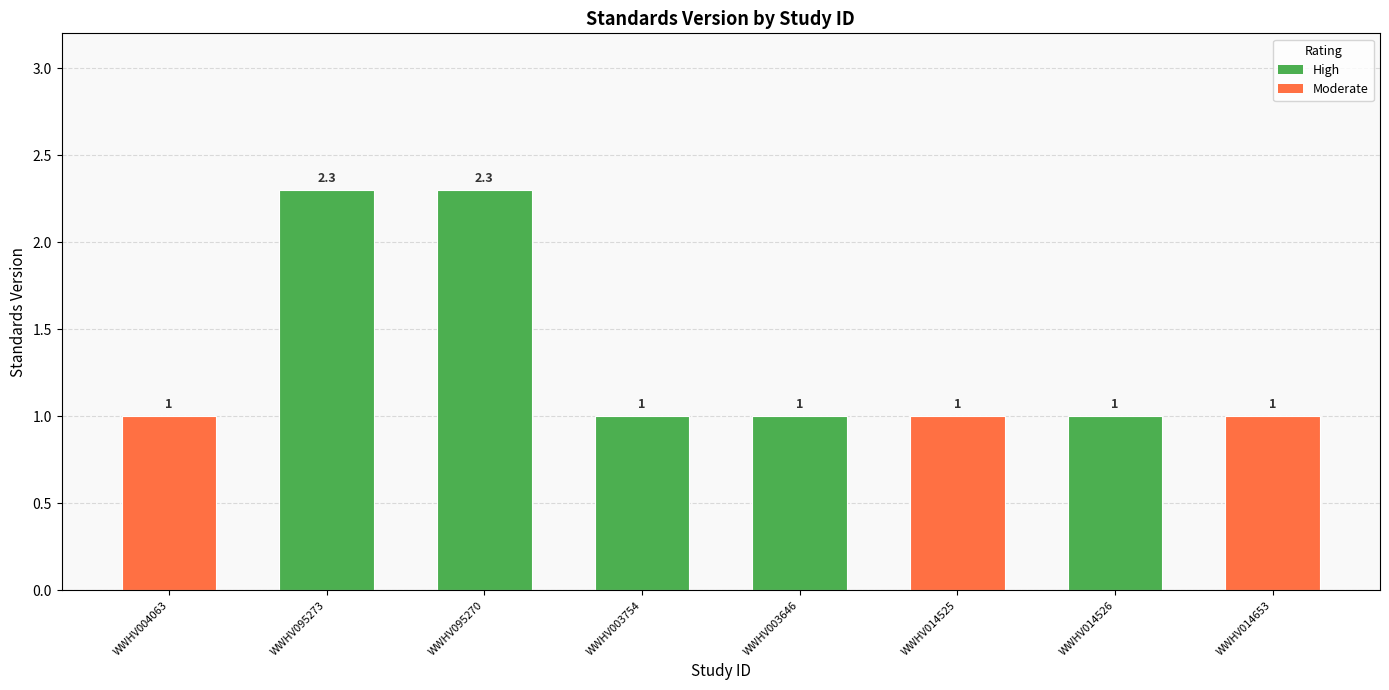

What is the greatest value displayed?

2.3